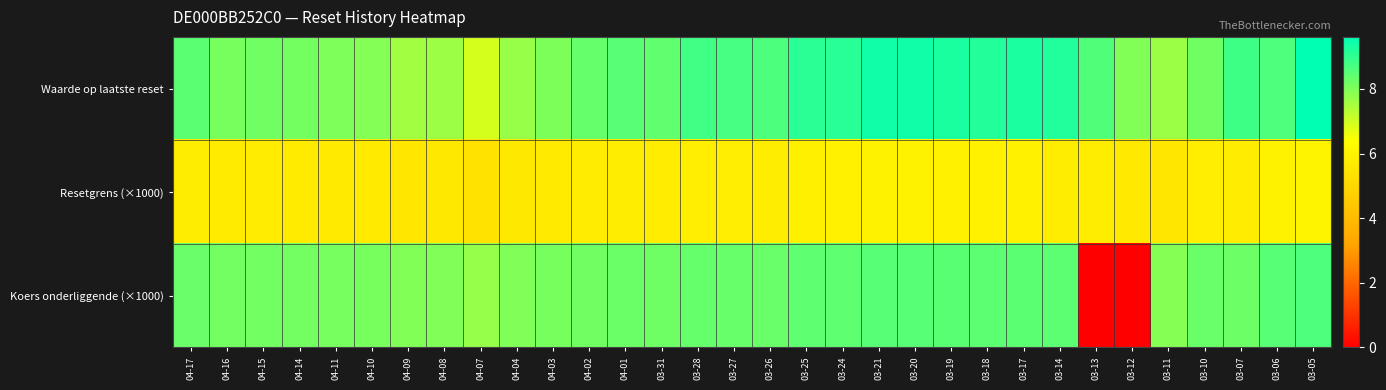

Reading right to left, what are all the values shown in this chart?

Waarde op laatste reset: 03-05=9.6	03-06=8.6	03-07=8.8	03-10=8.2	03-11=7.7	03-12=8.0	03-13=8.6	03-14=9.2	03-17=9.3	03-18=9.2	03-19=9.3	03-20=9.4	03-21=9.4	03-24=9.1	03-25=9.1	03-26=8.6	03-27=8.7	03-28=8.8	03-31=8.4	04-01=8.5	04-02=8.3	04-03=8.0	04-04=7.7	04-07=6.9	04-08=7.6	04-09=7.6	04-10=7.9	04-11=8.0	04-14=8.1	04-15=8.2	04-16=8.1	04-17=8.4
Resetgrens (×1000): 03-05=6.0	03-06=6.0	03-07=5.8	03-10=5.8	03-11=5.5	03-12=5.6	03-13=5.8	03-14=5.8	03-17=5.9	03-18=5.9	03-19=5.9	03-20=6.0	03-21=6.0	03-24=5.9	03-25=5.9	03-26=5.8	03-27=5.8	03-28=5.8	03-31=5.7	04-01=5.8	04-02=5.7	04-03=5.7	04-04=5.6	04-07=5.4	04-08=5.6	04-09=5.6	04-10=5.7	04-11=5.7	04-14=5.7	04-15=5.7	04-16=5.7	04-17=5.8
Koers onderliggende (×1000): 03-05=8.6	03-06=8.5	03-07=8.2	03-10=8.3	03-11=7.9	03-12=0.0	03-13=0.0	03-14=8.4	03-17=8.5	03-18=8.4	03-19=8.5	03-20=8.5	03-21=8.5	03-24=8.4	03-25=8.4	03-26=8.3	03-27=8.3	03-28=8.3	03-31=8.2	04-01=8.2	04-02=8.2	04-03=8.1	04-04=8.0	04-07=7.7	04-08=8.0	04-09=8.0	04-10=8.1	04-11=8.1	04-14=8.2	04-15=8.2	04-16=8.2	04-17=8.3